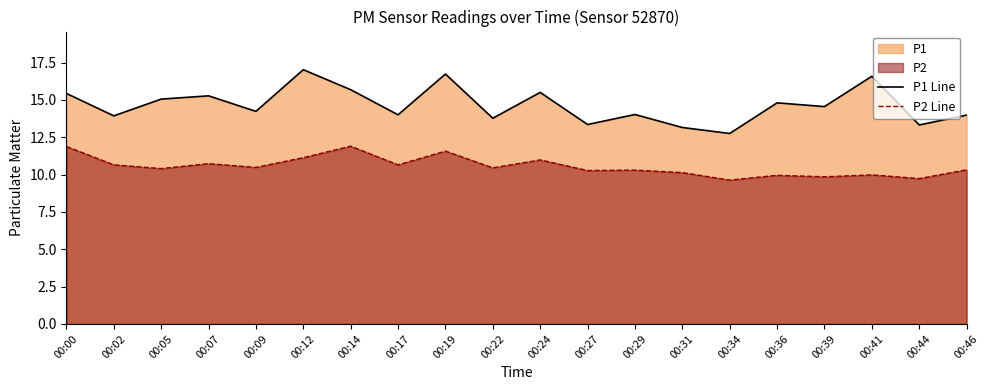

At which category does the chart reach its minimum across all series?

00:34